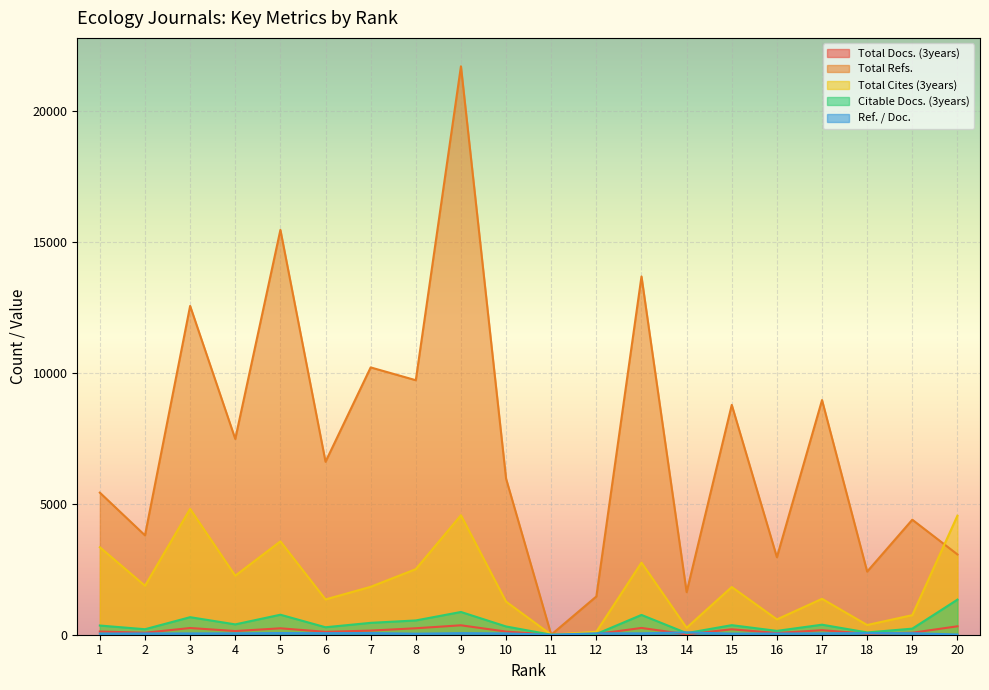

Which series has the widest spread of values?

Total Refs.